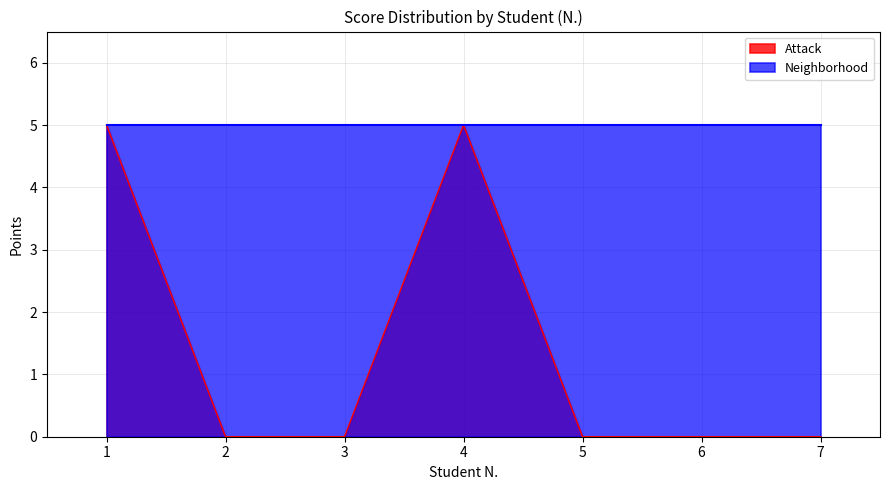

How many values are between 0 and 5?

7